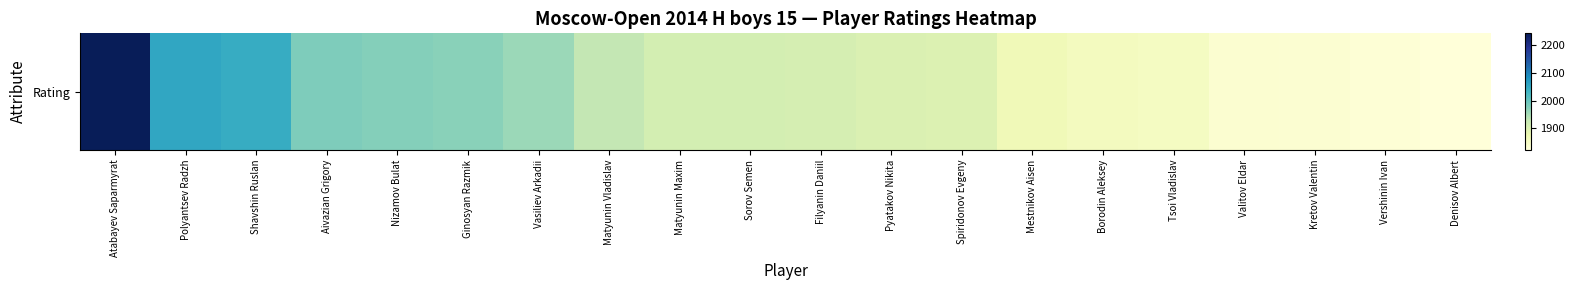

What is the maximum value shown in the chart?

2244